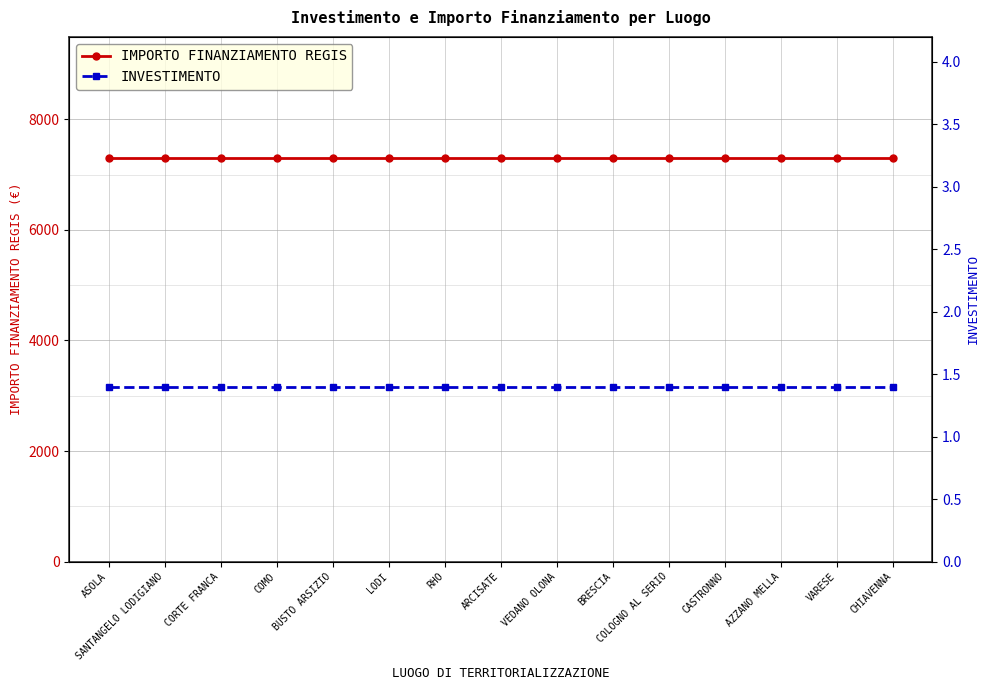

Which has a higher value, ARCISATE or RHO?

ARCISATE